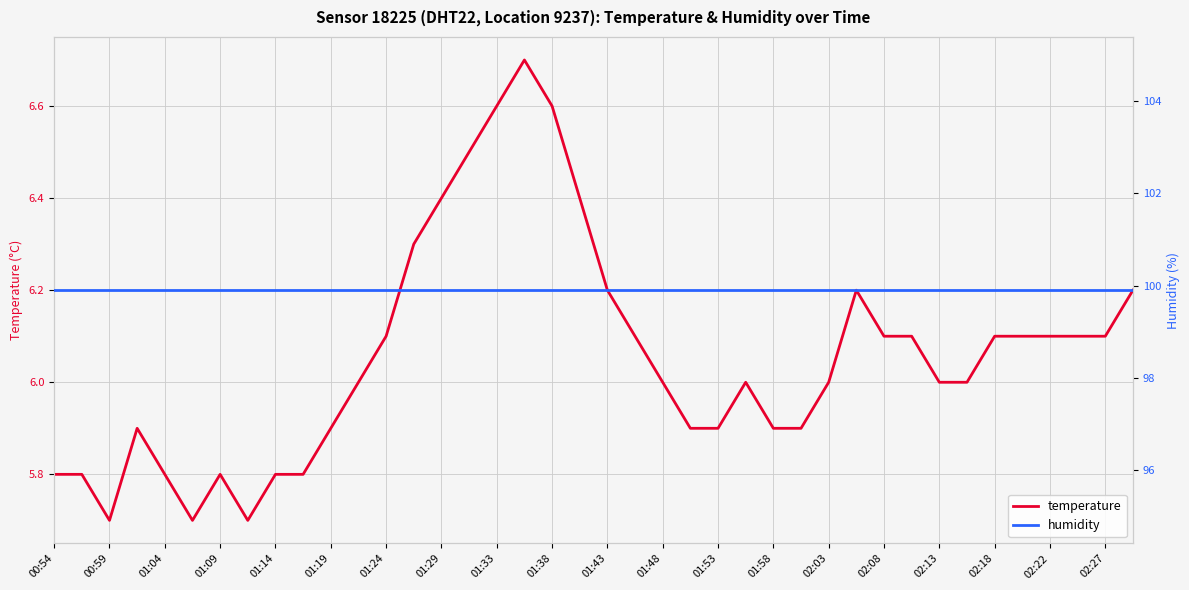

Where is humidity nearest to the value 99?

00:54